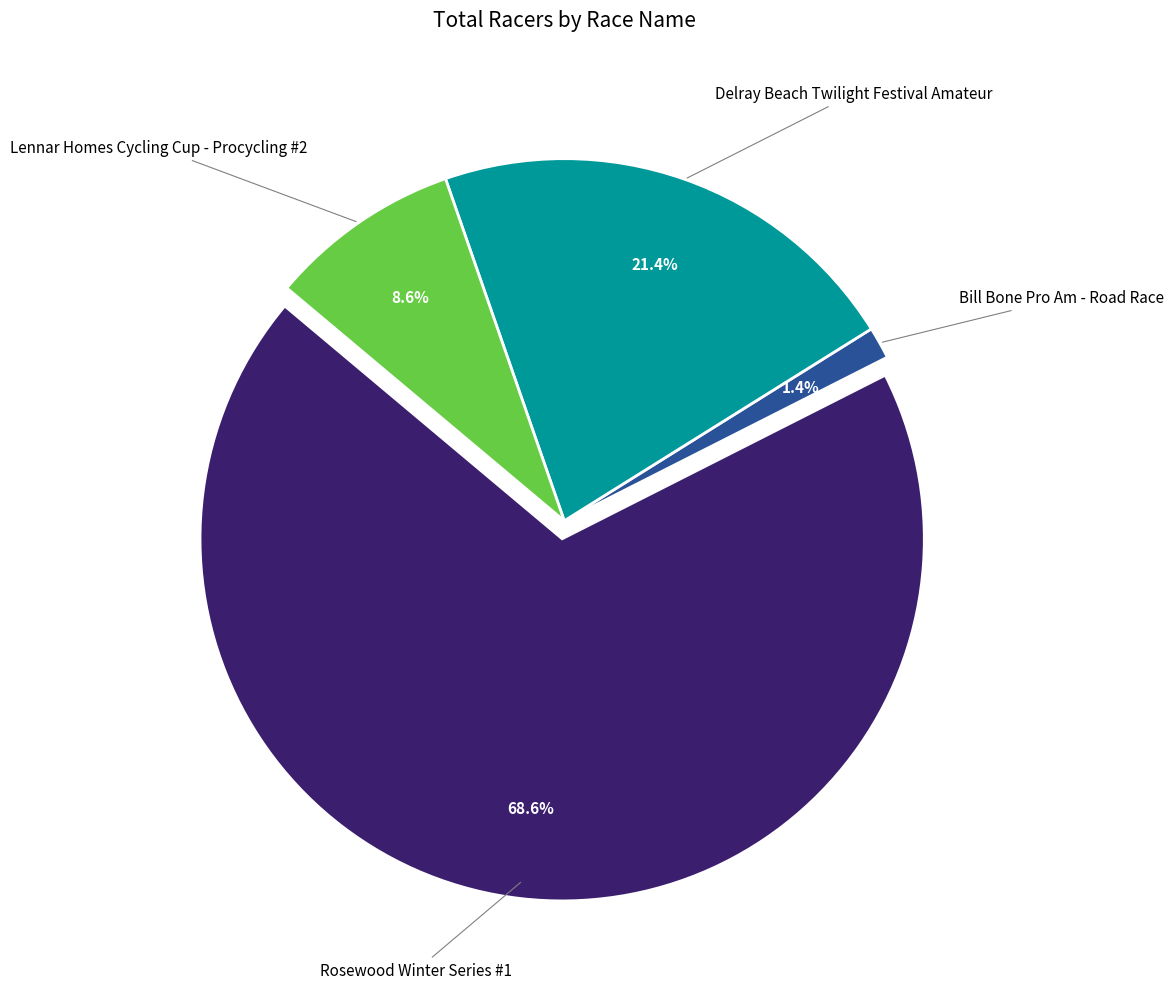

What is the change in value from Rosewood Winter Series #1 to Lennar Homes Cycling Cup - Procycling #2?

-42